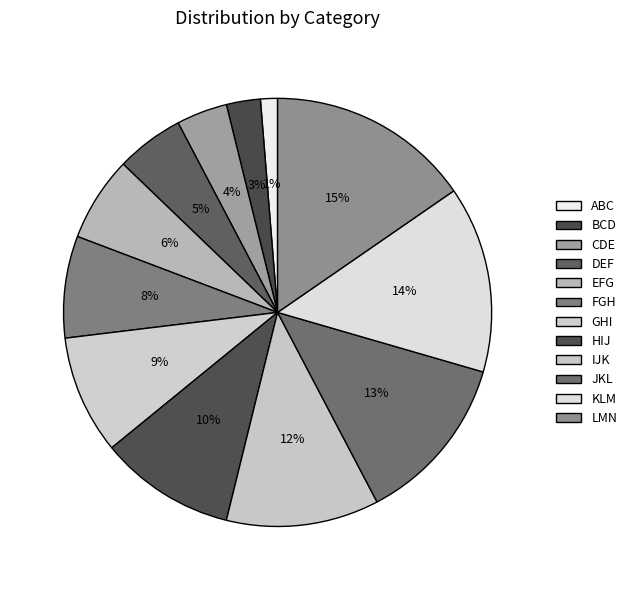

Combined, what portion of the pie is BCD and HIJ?

12.8%